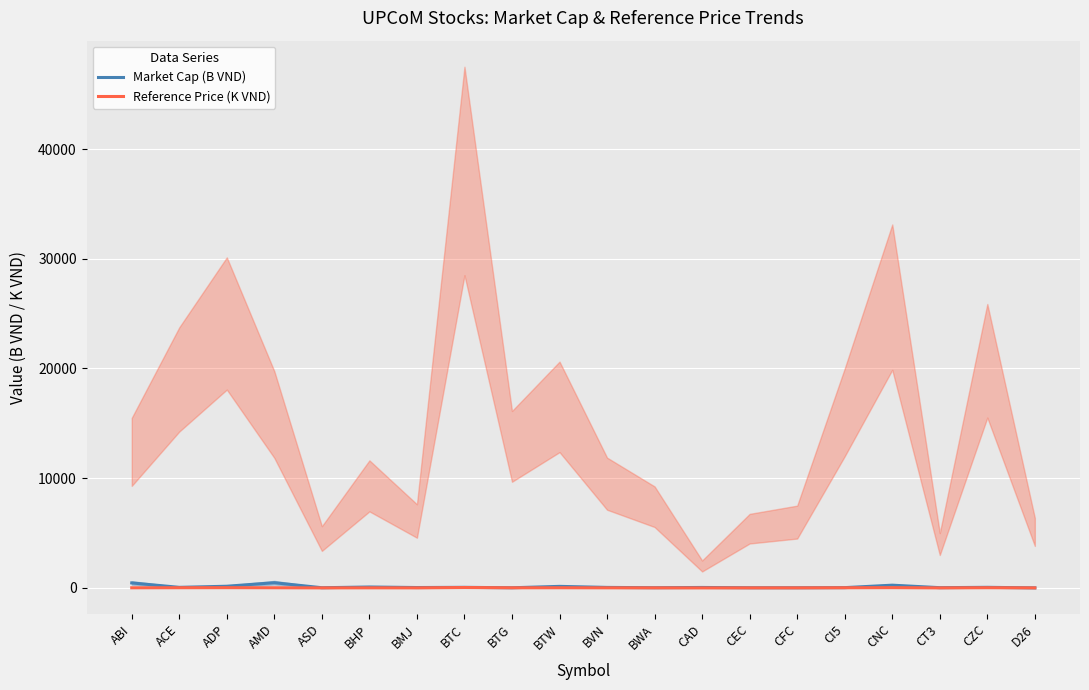

Reading right to left, list all the values displayed in this chart.

Market Cap (B VND): 5.1	55.2	24.5	251.0	27.2	14.6	16.1	42.7	20.0	47.5	142.3	15.4	54.3	36.6	85.4	18.0	475.1	154.2	53.1	456.8
Reference Price (K VND): 5.1	20.7	4.0	26.5	16.0	6.0	5.4	2.0	7.4	9.5	16.5	12.9	38.0	6.1	9.3	4.5	15.8	24.1	19.0	12.4